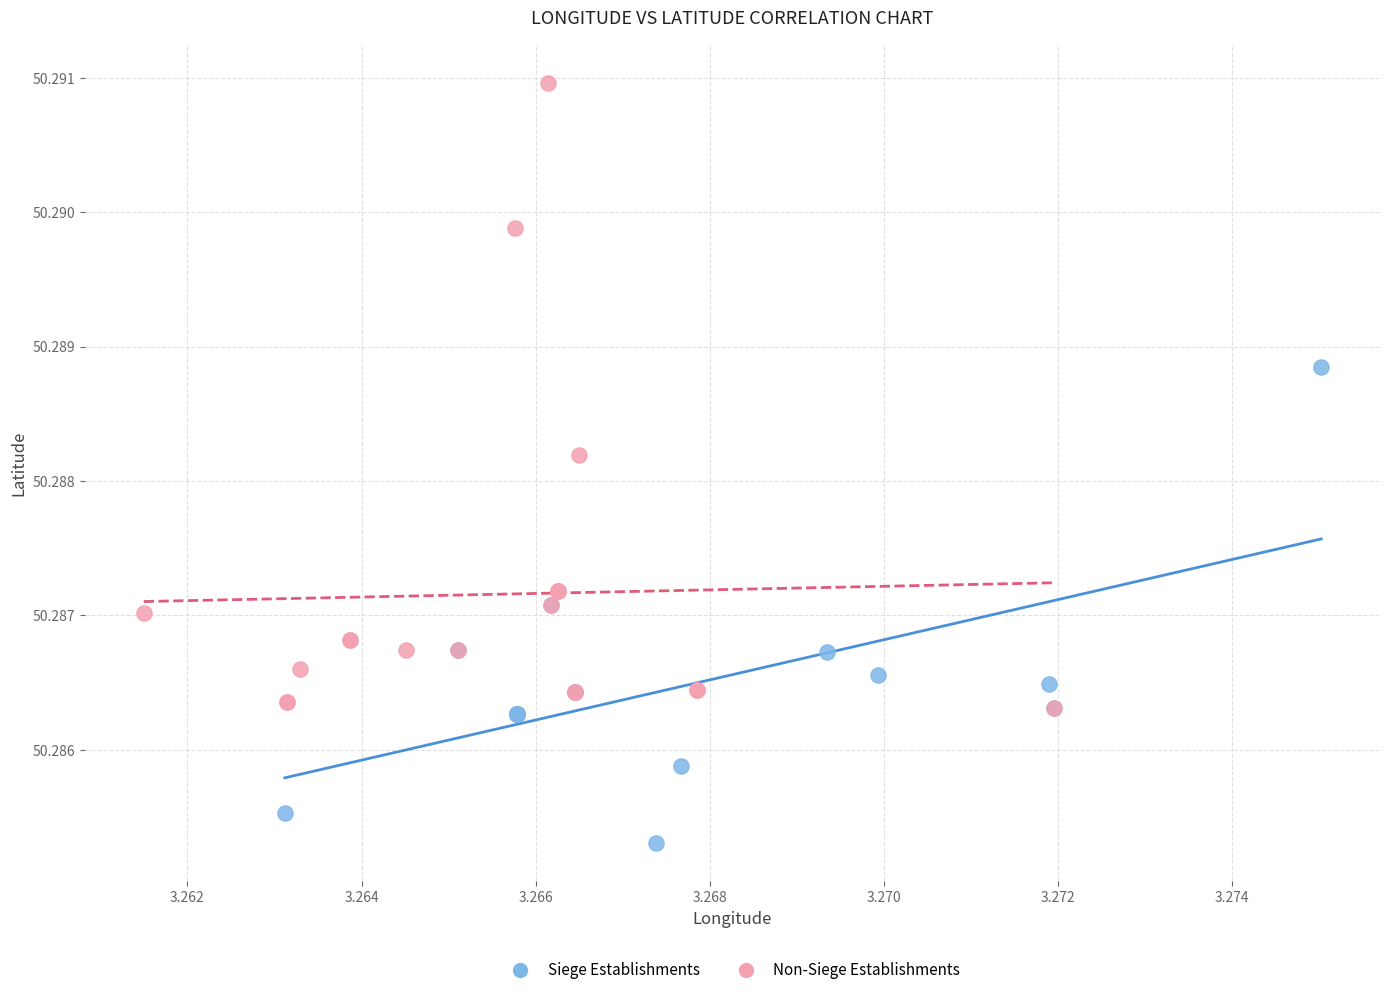

Which series reaches the minimum Y coordinate?

Siege Establishments